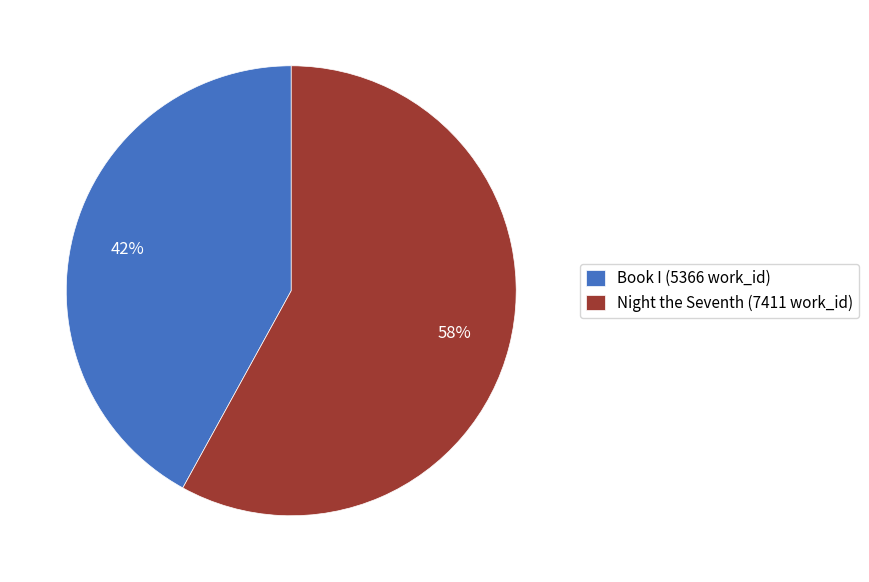

Count the number of slices in the pie.

2